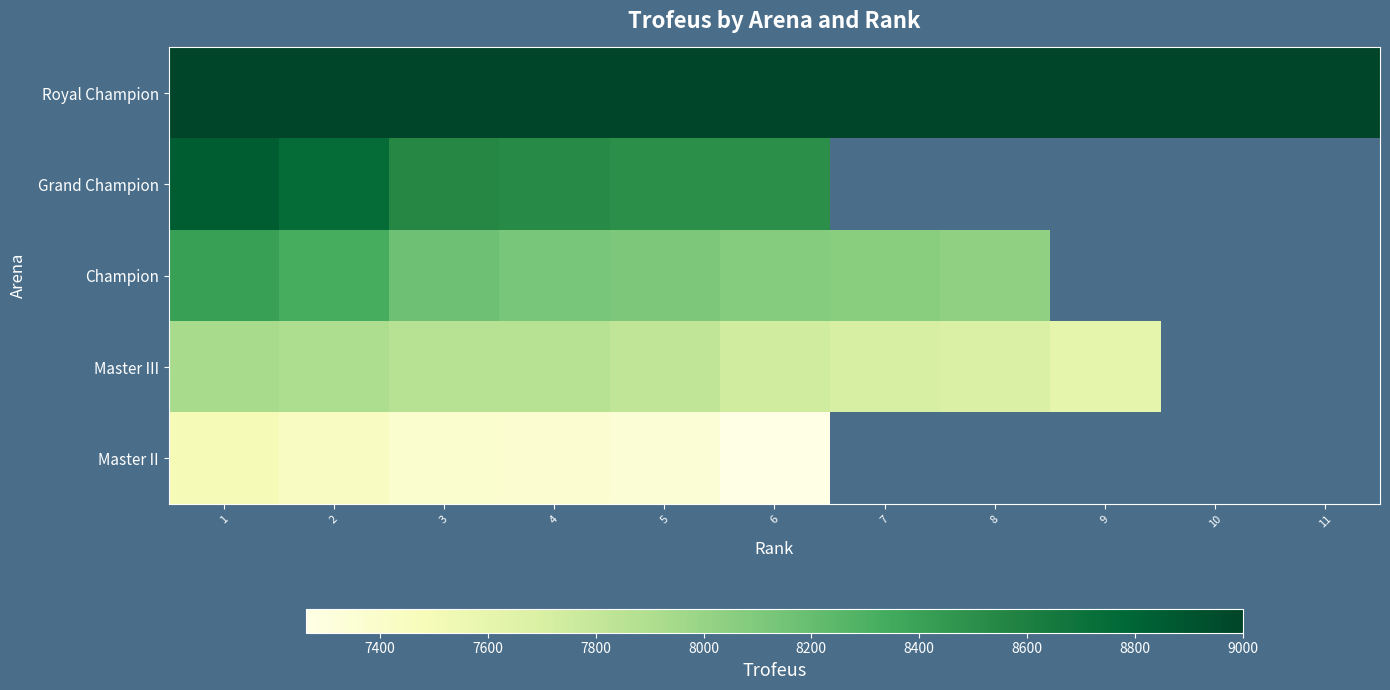

Is it true that Master III equals 7705.0 at 7?

True